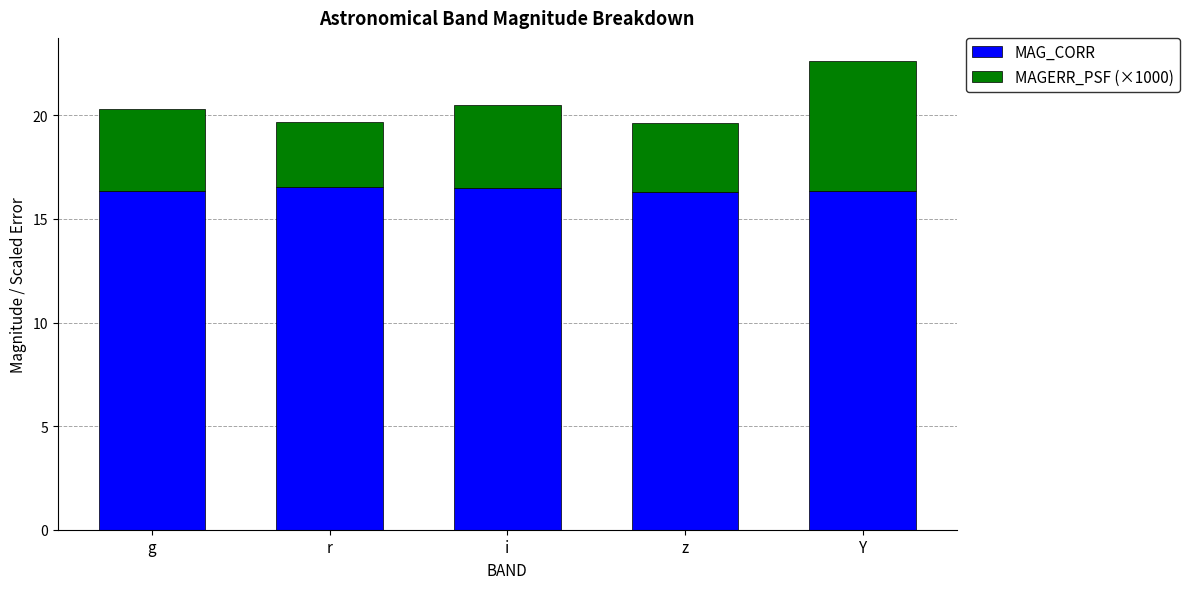

How many data points does each series have?

5